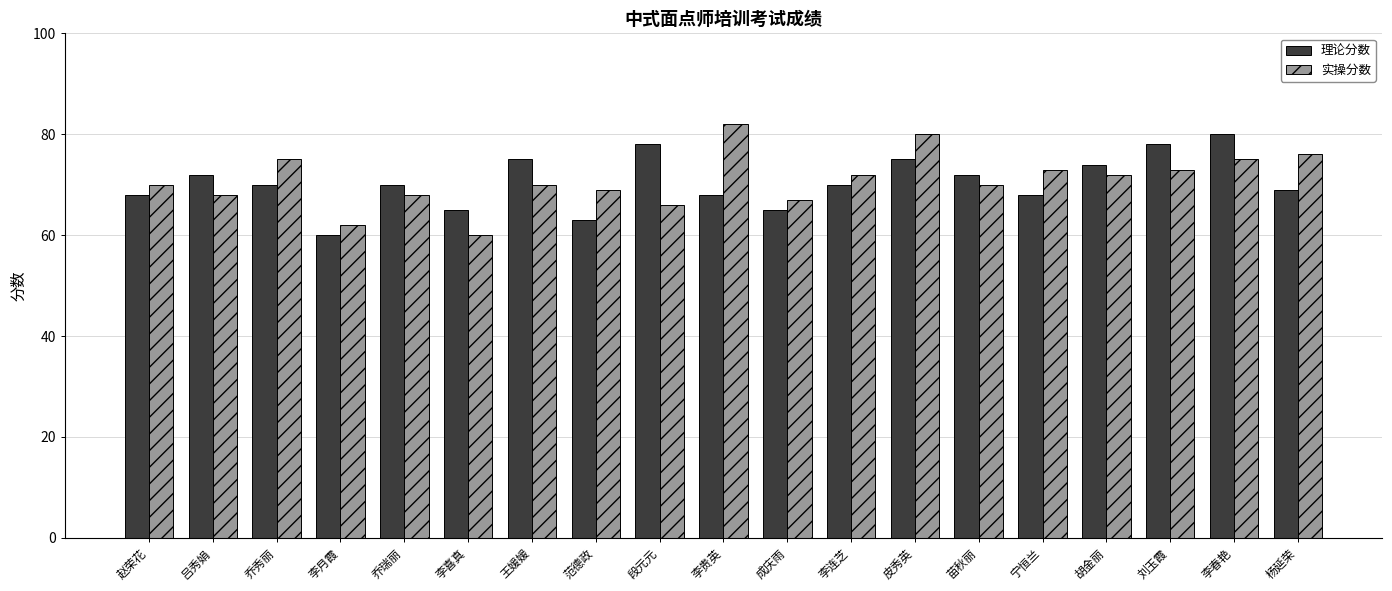

How many series are shown in this chart?

2